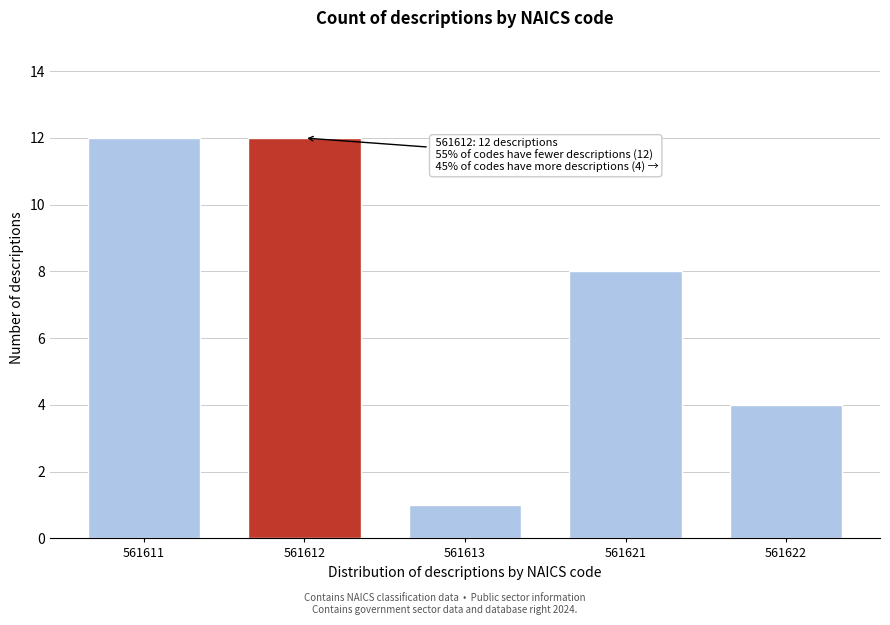

Reading left to right, transcribe all the data shown in this chart.

12	12	1	8	4